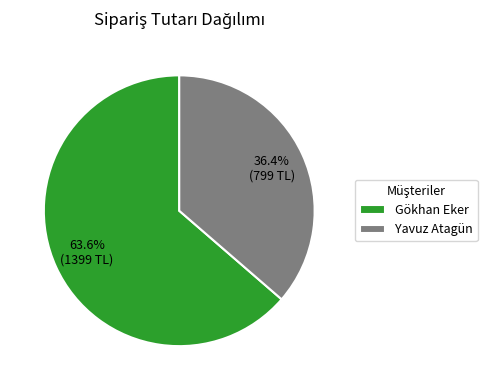

Is there a majority slice in this chart?

Yes